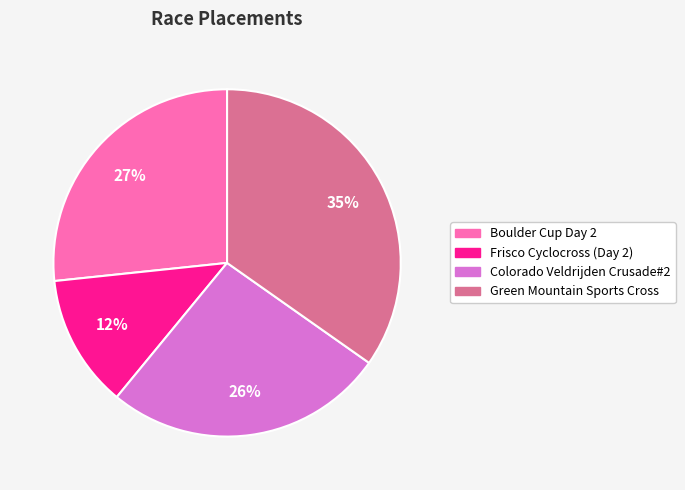

Count the number of slices in the pie.

4